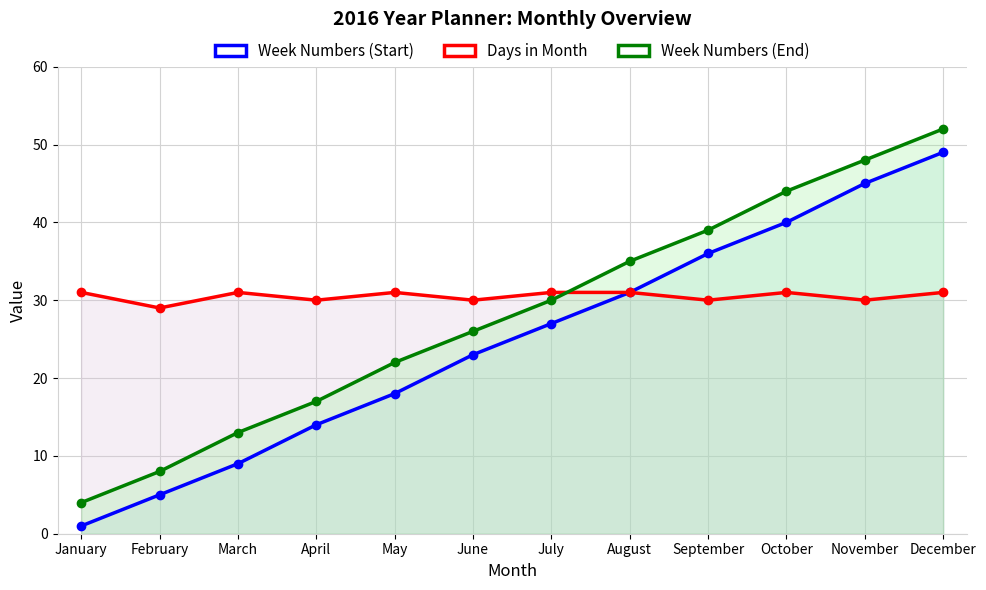

Rank the series at August from highest to lowest value.

Week Numbers (End), Week Numbers (Start), Days in Month